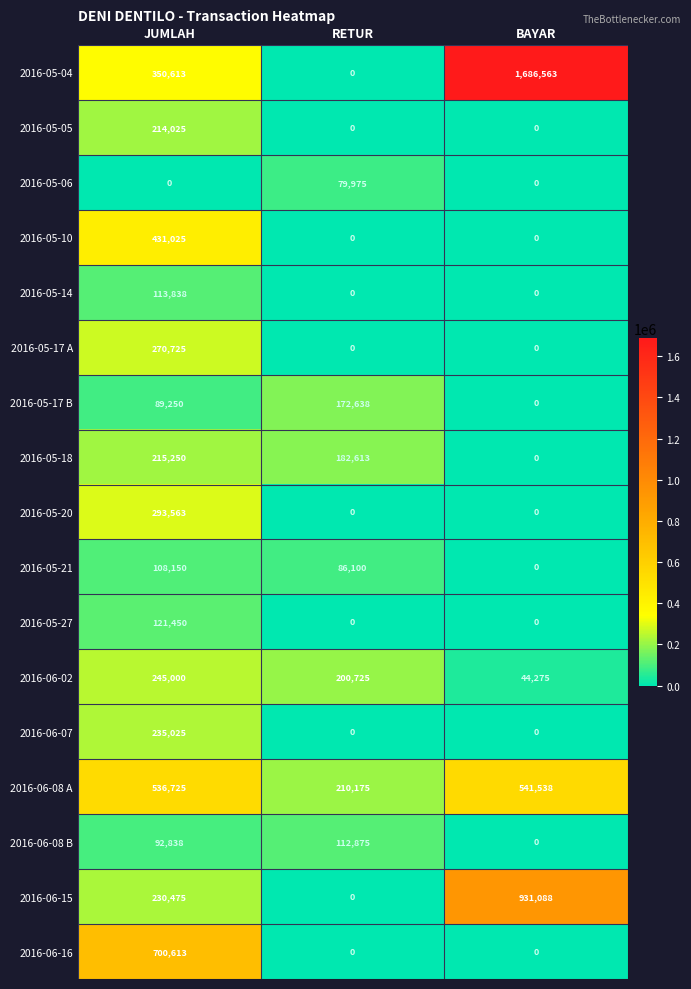

How many distinct data groups are displayed?

17